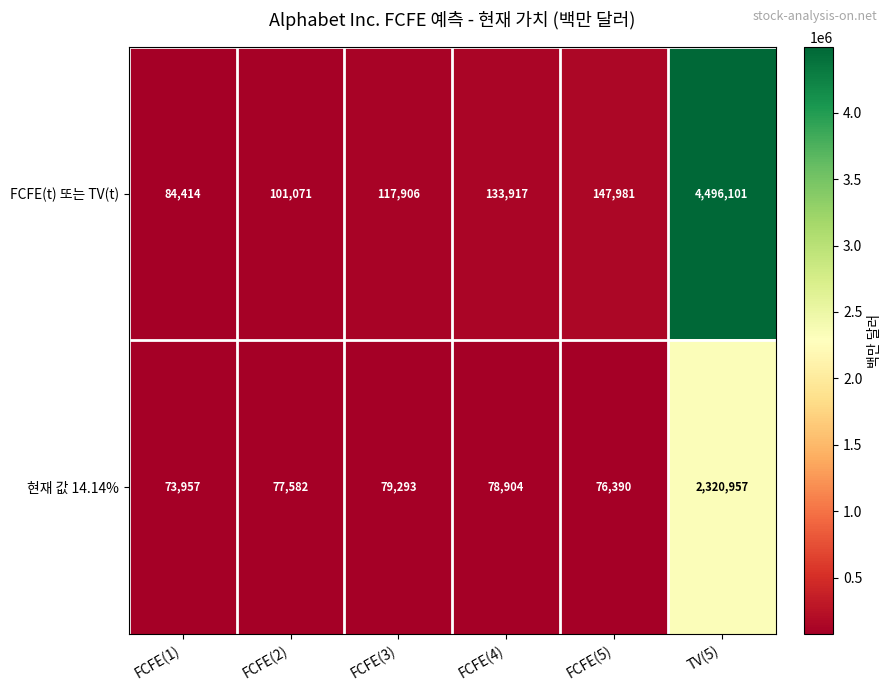

The FCFE(t) 또는 TV(t) series shows 220618 at FCFE(4). True or false?

False